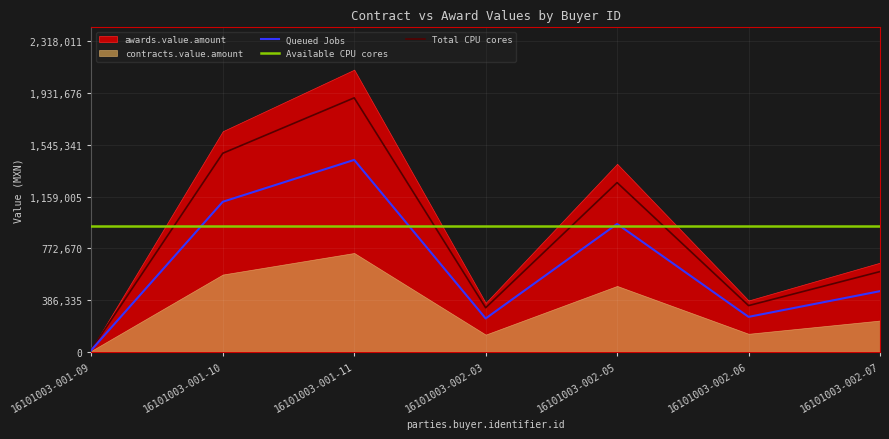

The value of Total CPU cores at 16101003-002-06 is 211000.0. True or false?

False